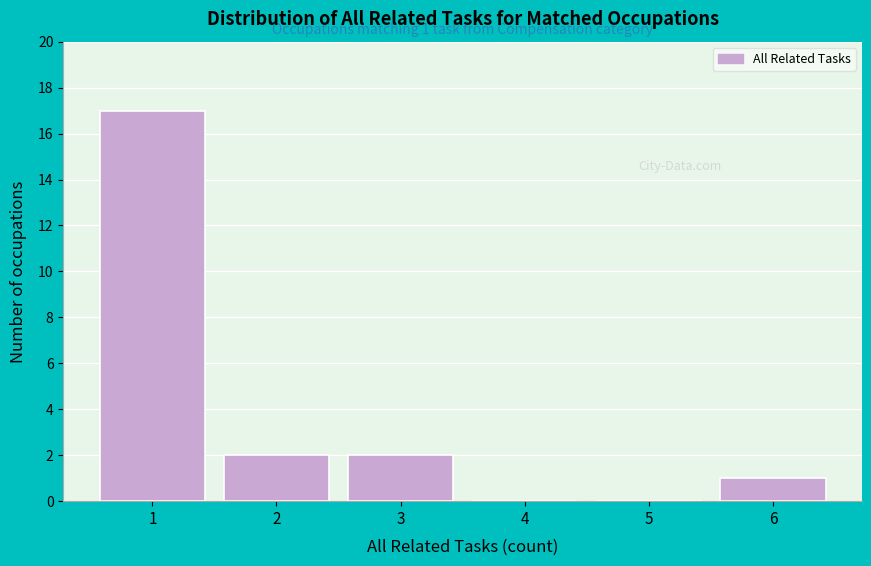

Reading left to right, what are all the values shown in this chart?

1=17	2=2	3=2	4=0	5=0	6=1